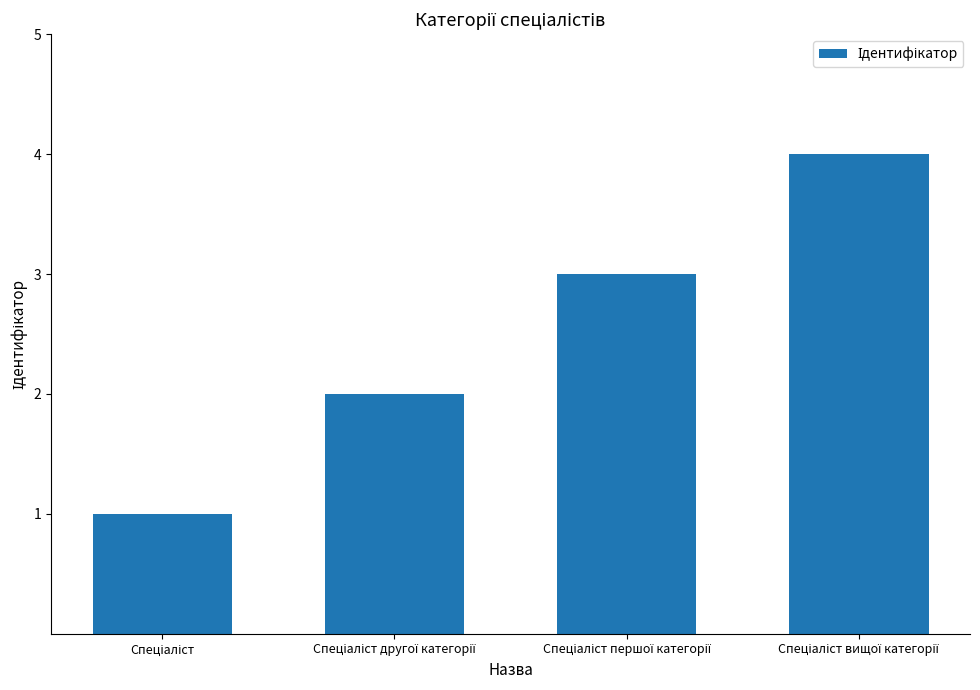

What is the difference between the maximum and minimum values?

3